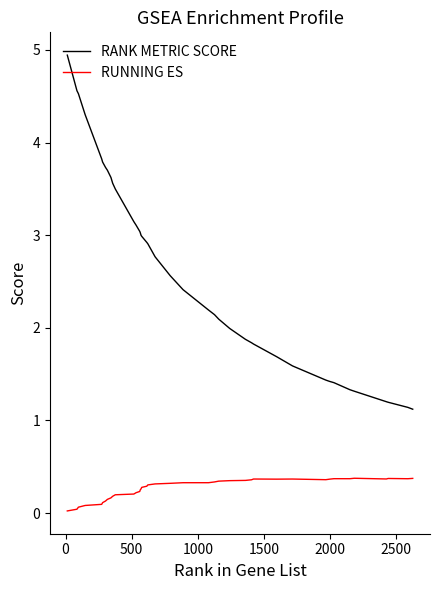

Rank the series by their maximum value, from highest to lowest.

RANK METRIC SCORE, RUNNING ES